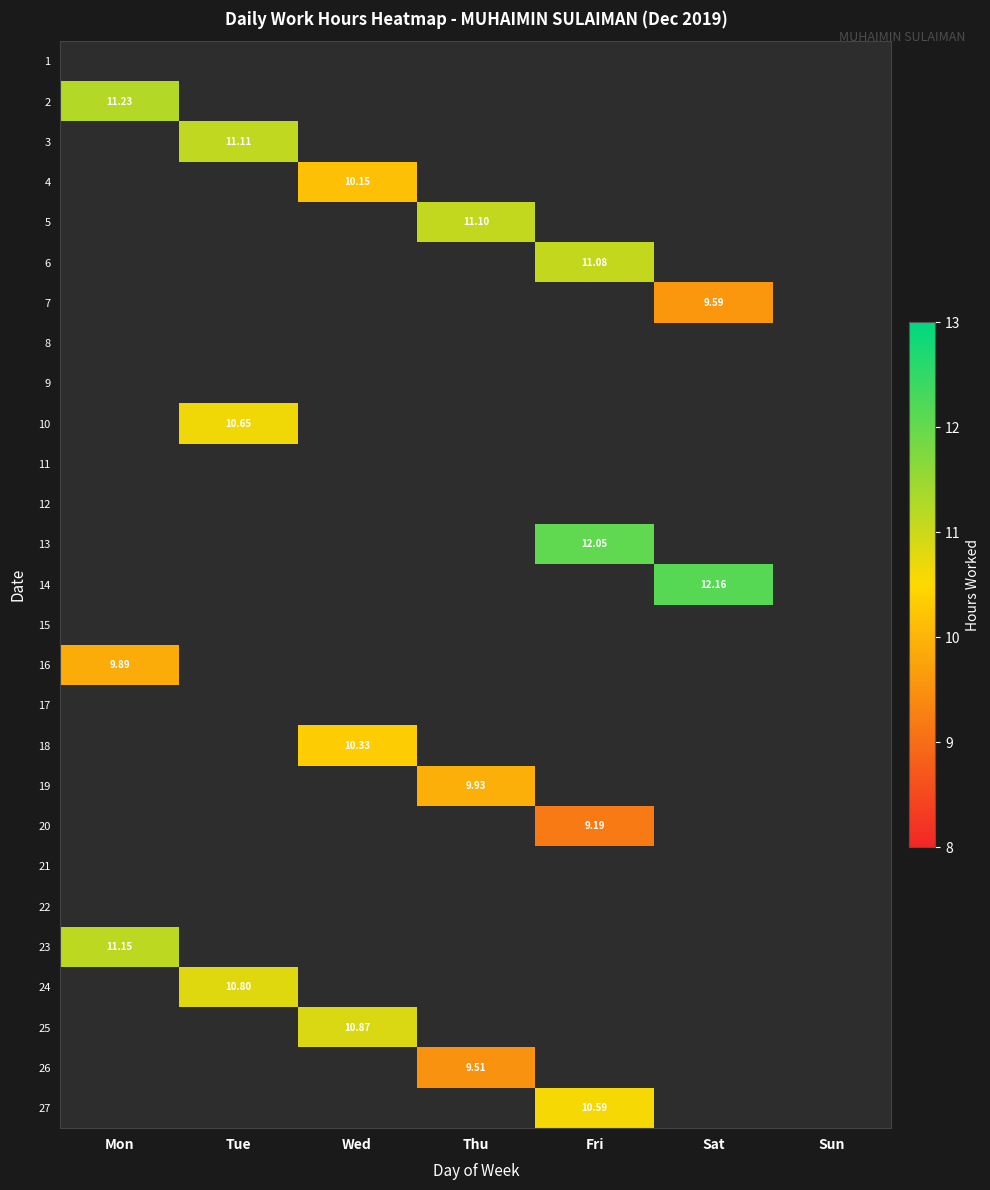

Count the number of data series in this chart.

27